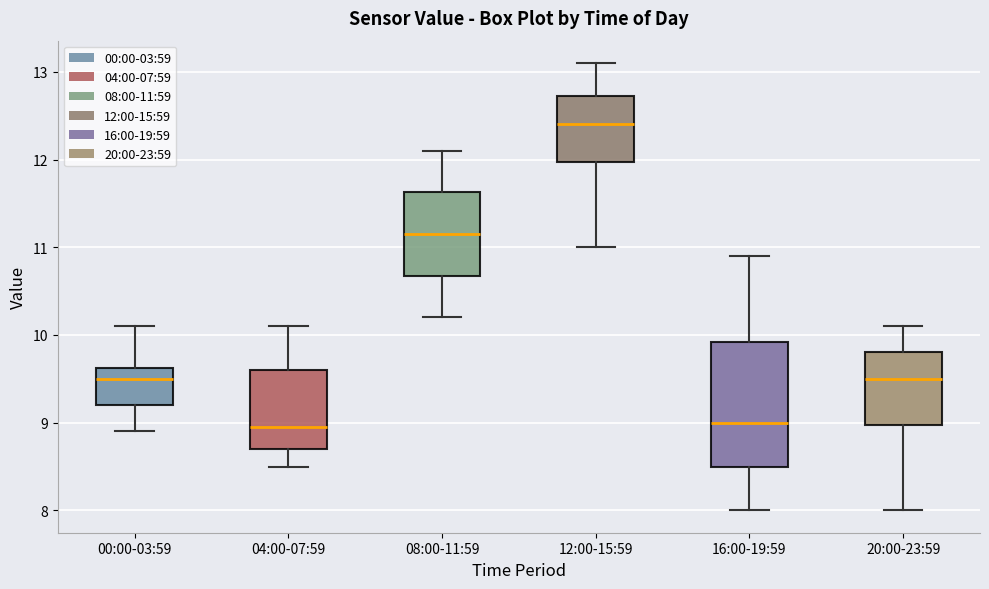

Comparing the boxes themselves (not the whiskers), which one is the tallest?

16:00-19:59